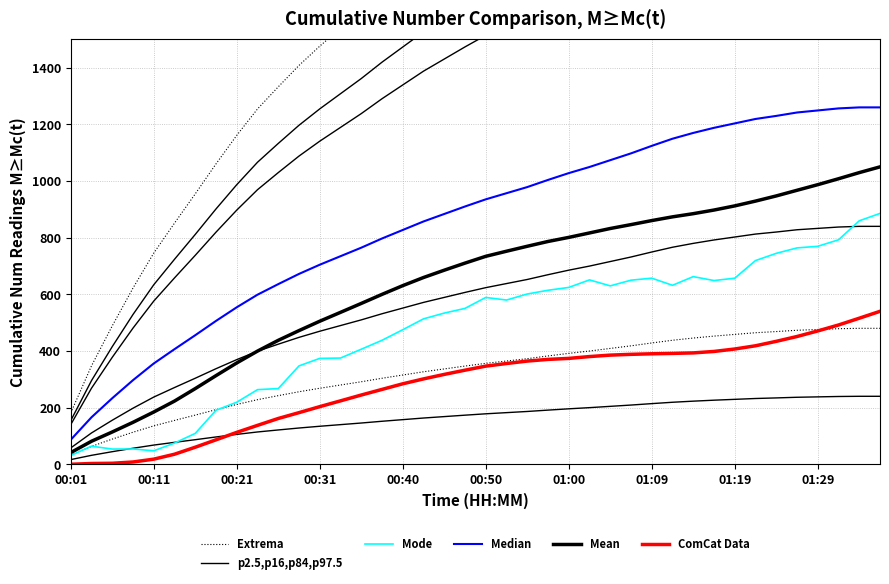

What is the total value across all series at 30?

7644.8